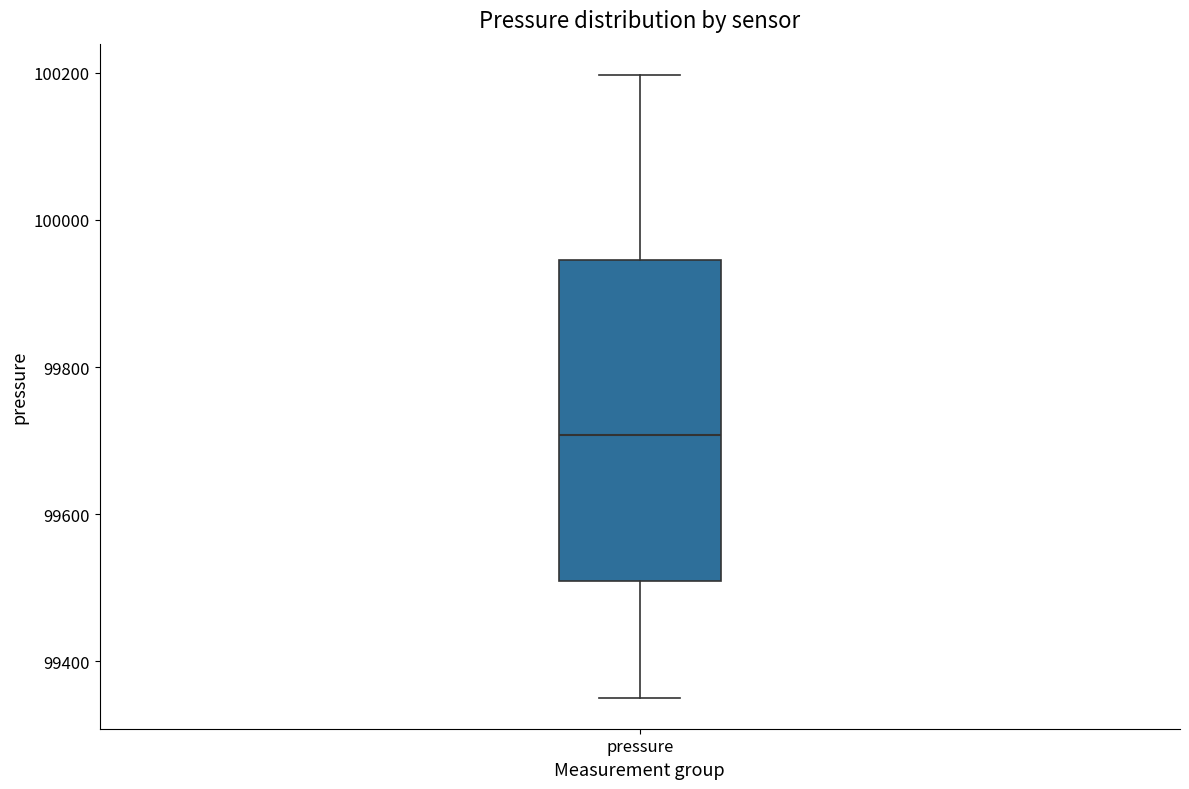

Read this box plot against the y-axis: the position of the median line, the range covered by the box, and the ends of both whiskers. The values are not printed on the chart, so give them approximately, as read against the axis.

median 99700, box 99500 to 99940, whiskers 99360 to 100200